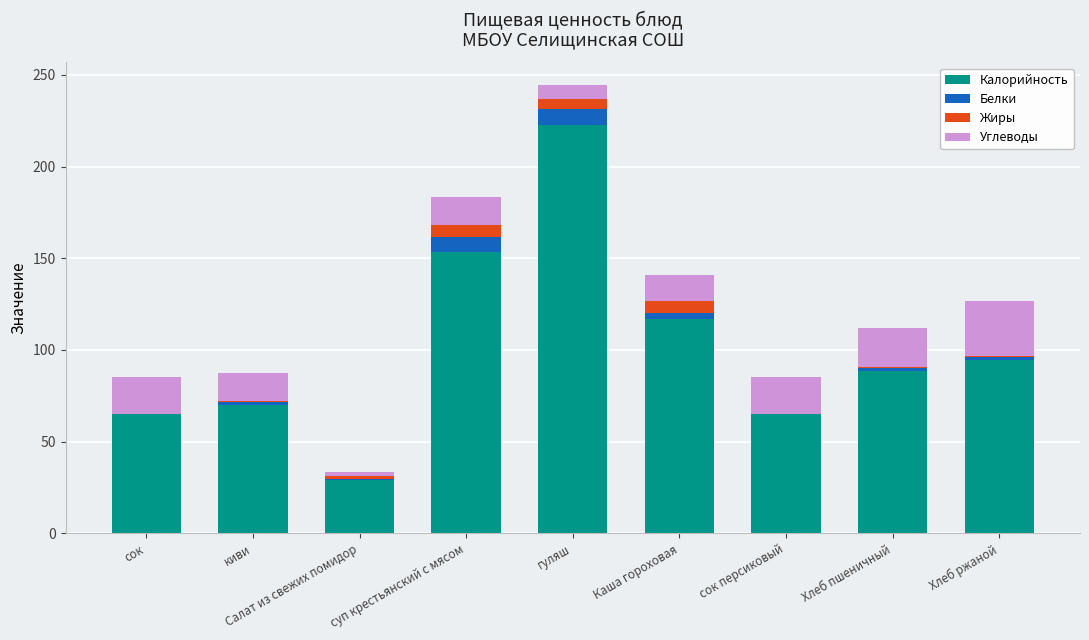

What is the sum of all Калорийность values?

904.8